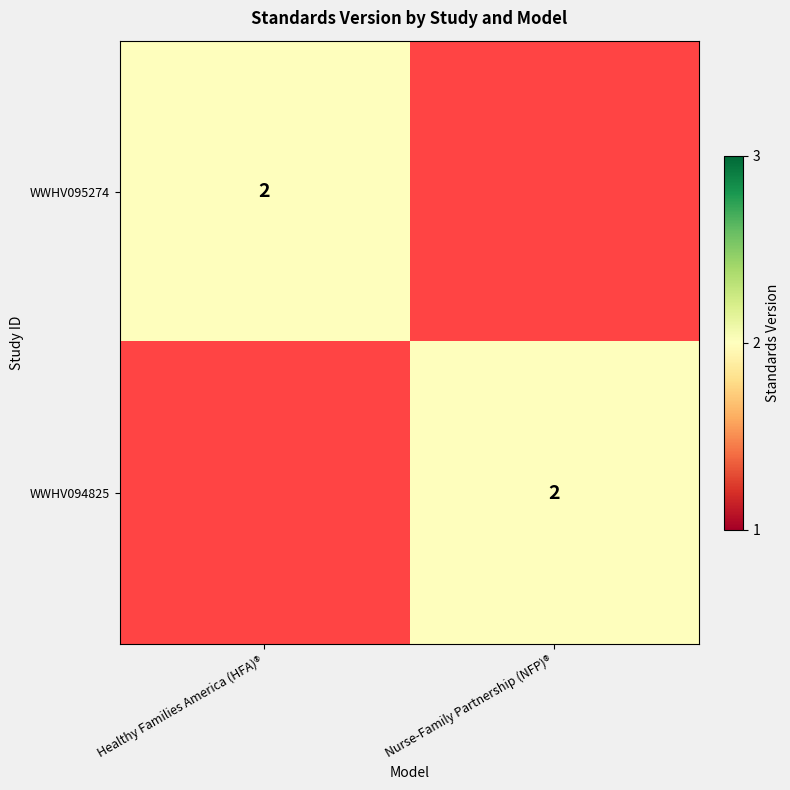

How many data points does each series have?

2